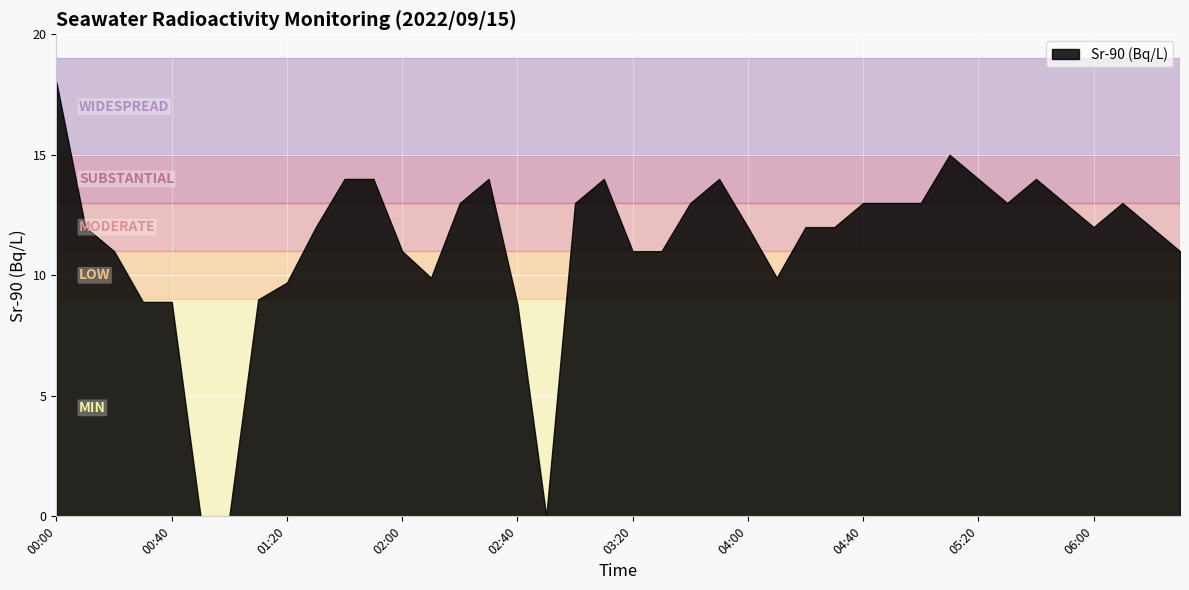

Where does the data first go above 12?

00:00